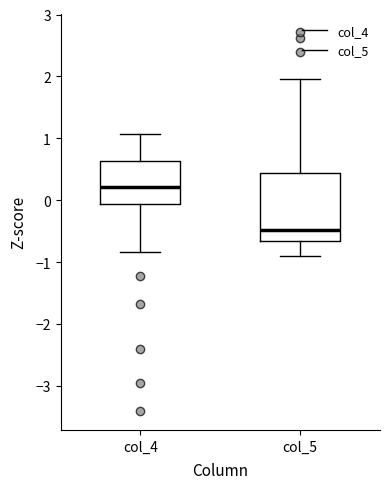

Reading left to right, read every box against the y-axis: the position of its median line, the range the box covers, and the ends of its whiskers. The values are not printed on the chart, so give them approximately, as read against the axis.

col_4: median 0.2, box -0.1 to 0.6, whiskers -0.8 to 1.1
col_5: median -0.5, box -0.7 to 0.4, whiskers -0.9 to 2.0